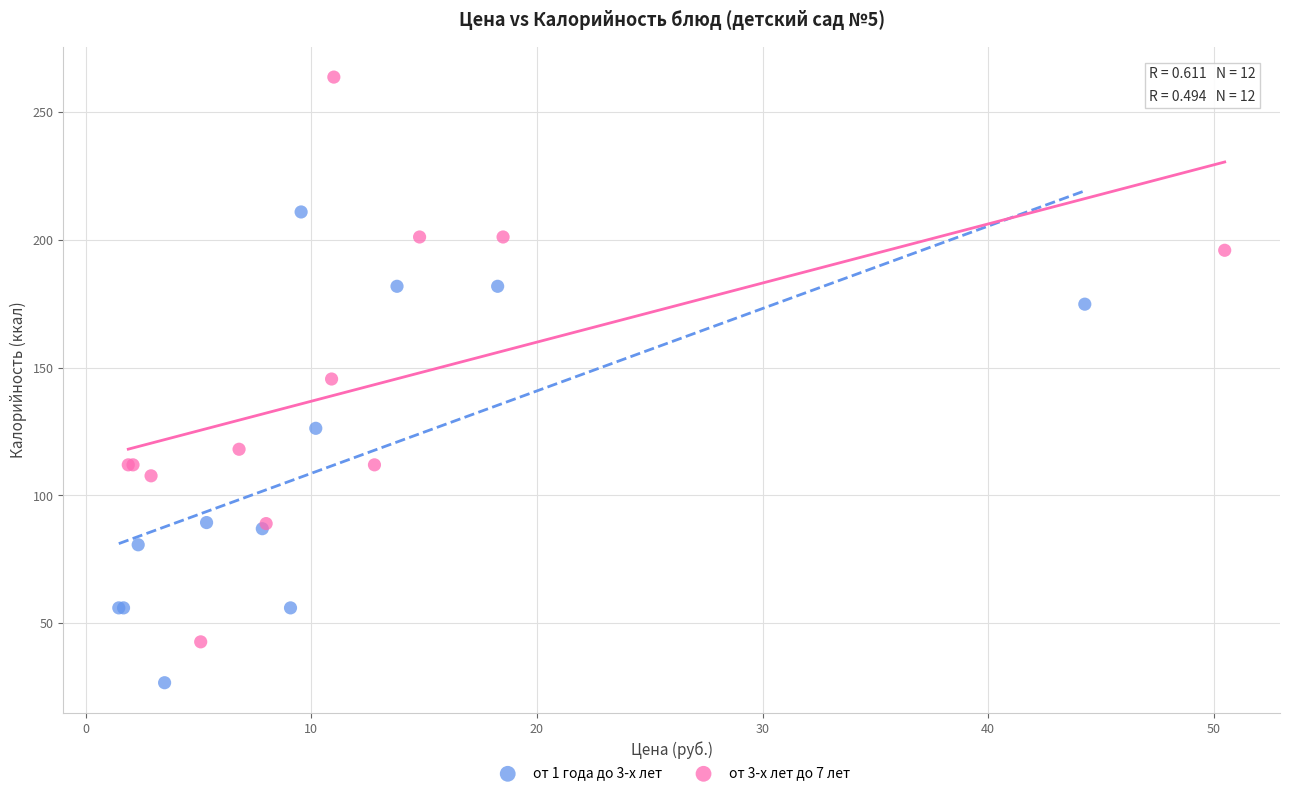

Which series reaches the maximum Y coordinate?

от 3-х лет до 7 лет